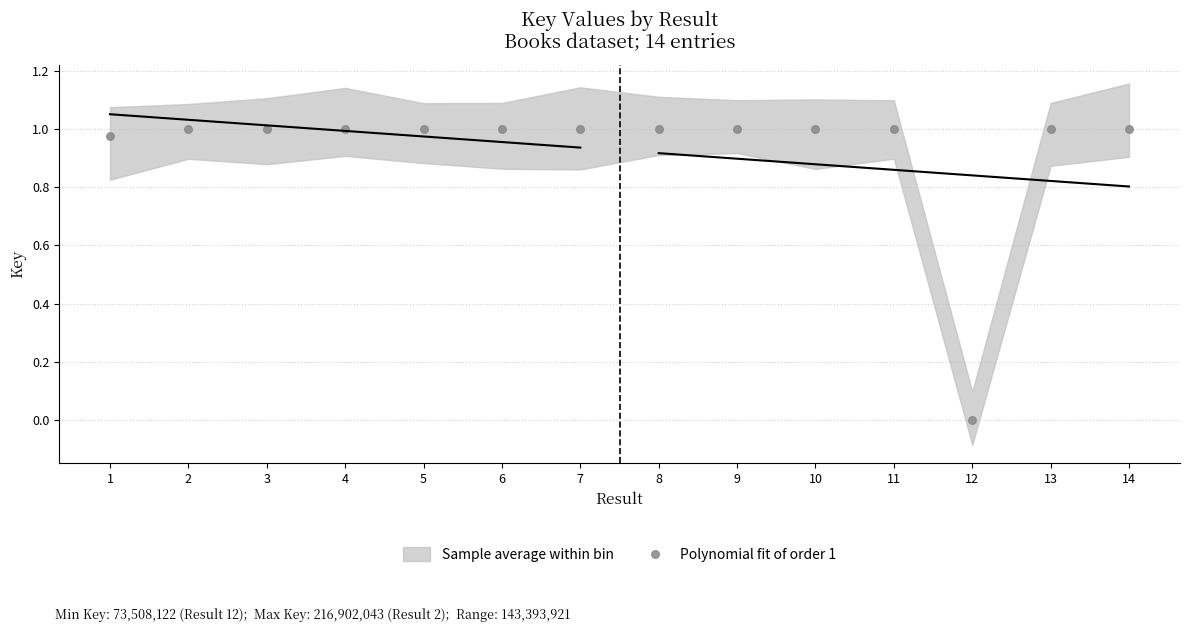

What is the range of X values (max minus min)?

13.0